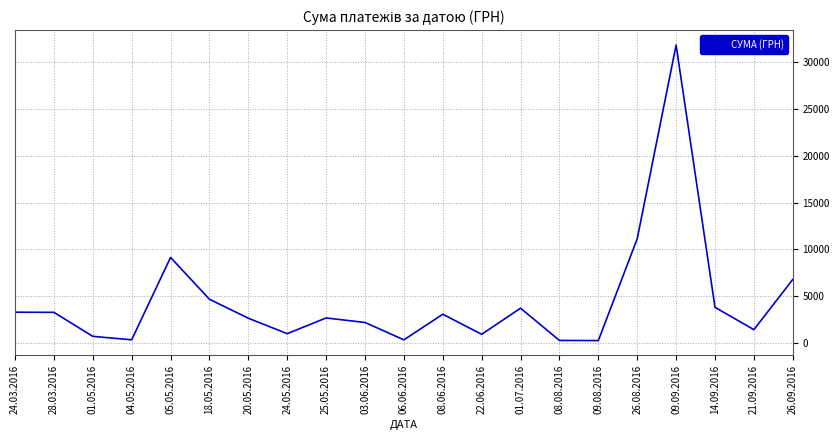

What is the difference between the values at 26.08.2016 and 28.03.2016?

7844.7